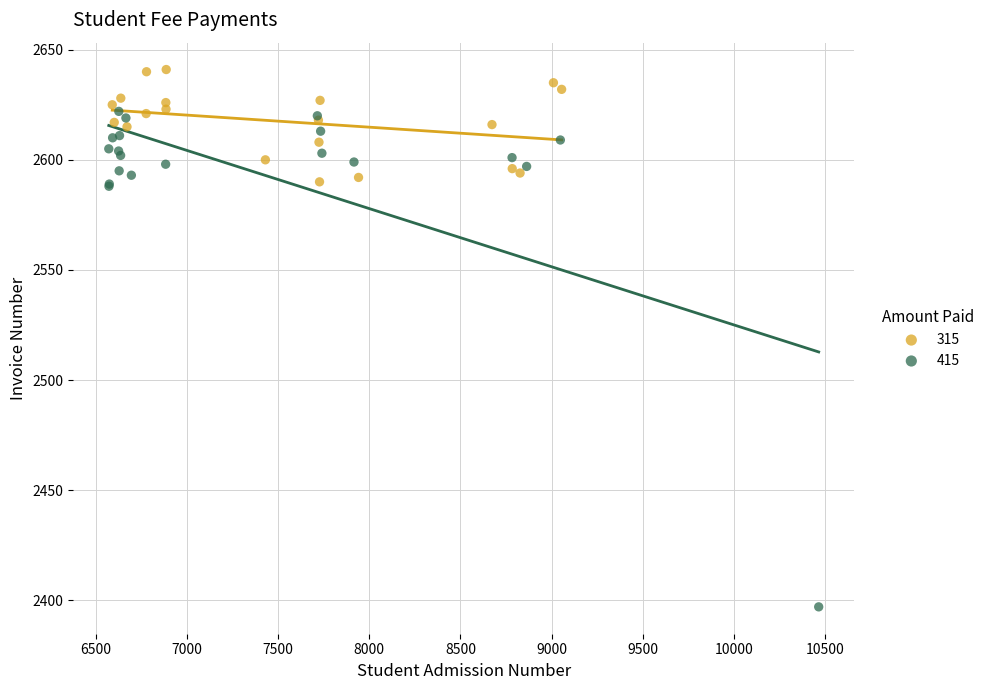

Which series has the widest spread of Y values?

415